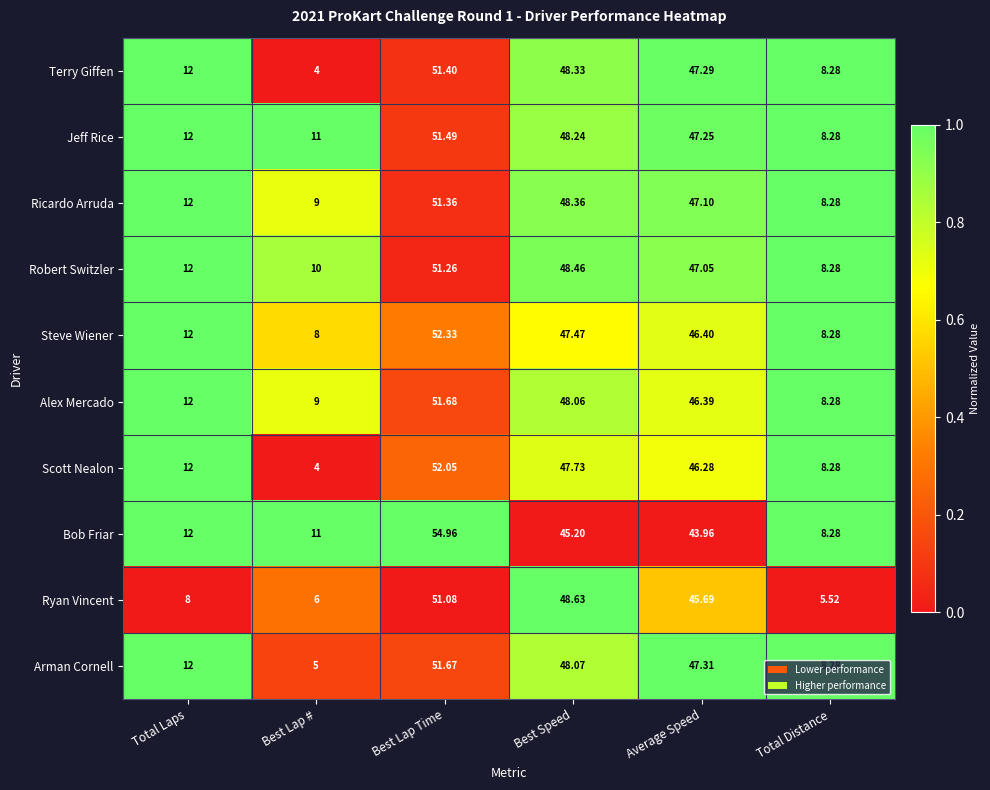

Which series has the largest total across all categories?

Jeff Rice